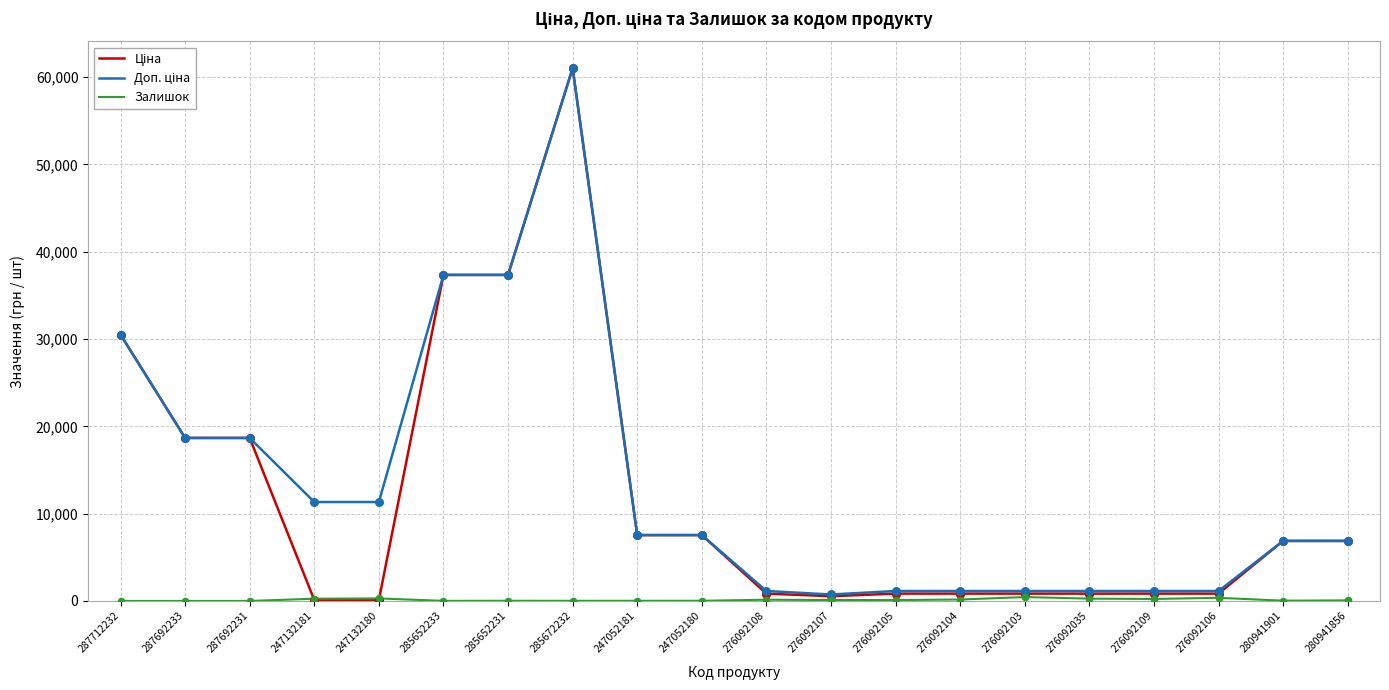

At which category is the sum across all series the highest?

285672232